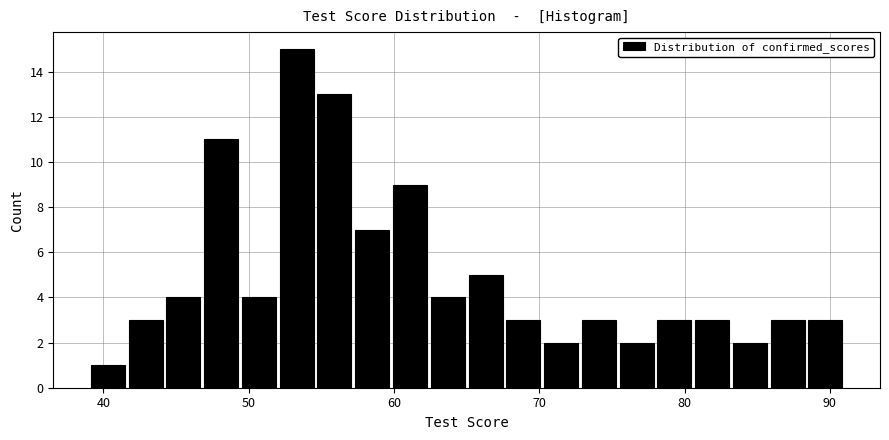

Around what value on the x-axis is the tallest bar? Give the approximate position of its centre, as read against the axis.

53